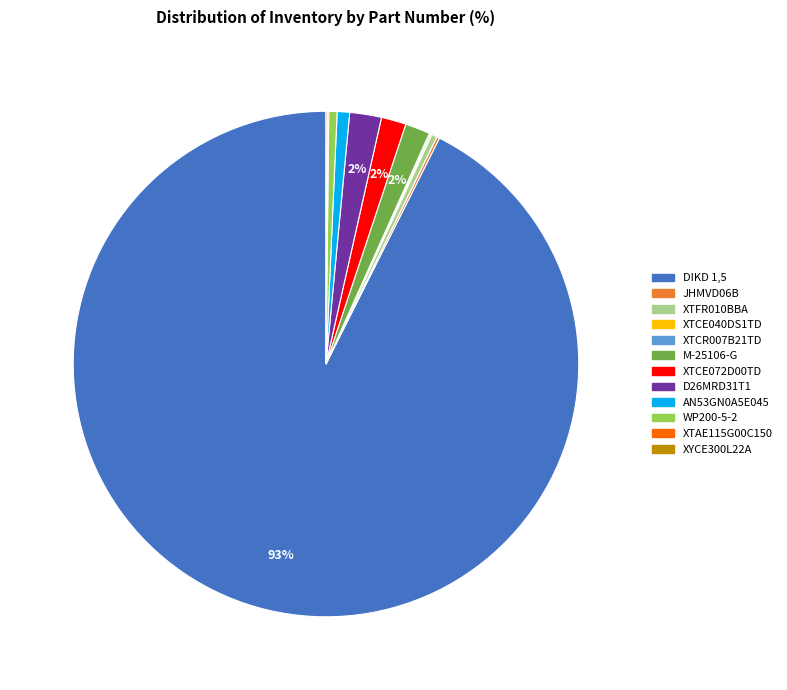

Which category has the biggest portion of the pie?

DIKD 1,5